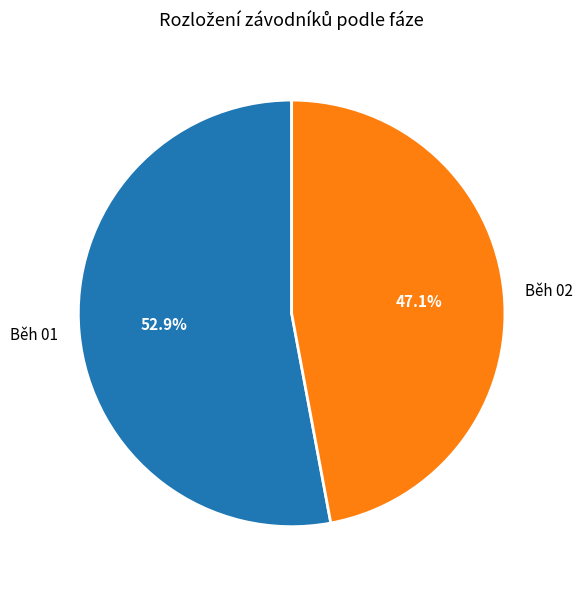

What is the largest slice in the pie chart?

Běh 01